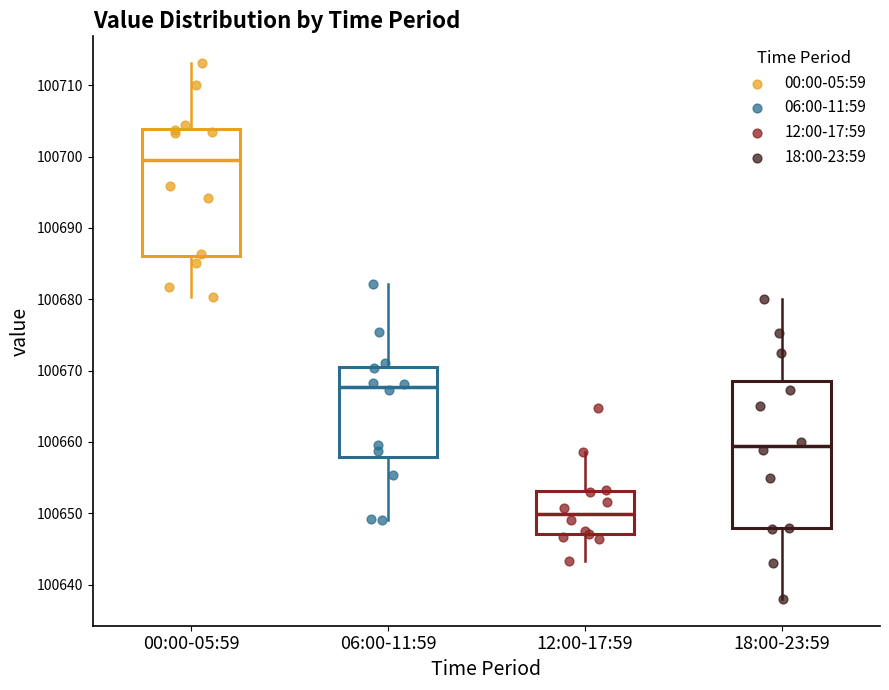

Reading left to right, read every box against the y-axis: the position of its median line, the range the box covers, and the ends of its whiskers. The values are not printed on the chart, so give them approximately, as read against the axis.

00:00-05:59: median 100700, box 100686 to 100704, whiskers 100680 to 100713
06:00-11:59: median 100668, box 100658 to 100671, whiskers 100649 to 100682
12:00-17:59: median 100650, box 100647 to 100653, whiskers 100643 to 100659
18:00-23:59: median 100659, box 100648 to 100669, whiskers 100638 to 100680